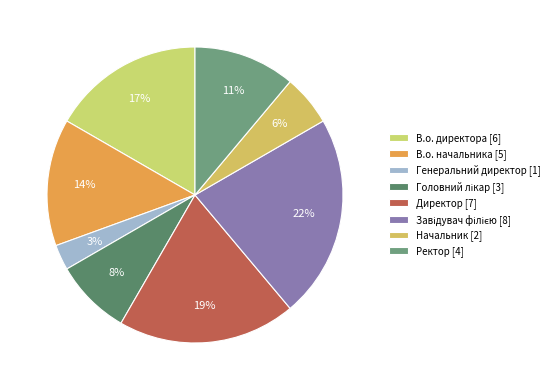

Does Начальник account for over 50% of the chart?

No